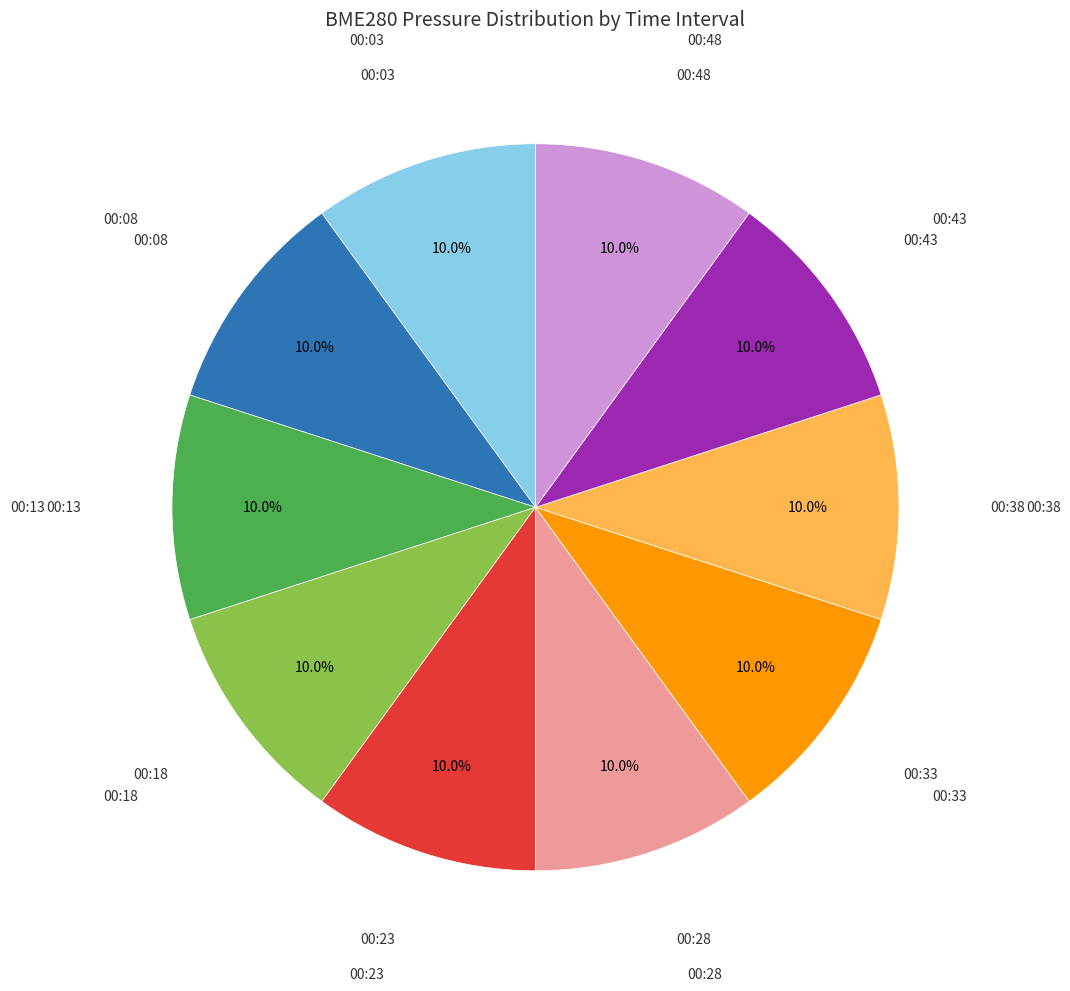

Is there a majority slice in this chart?

No